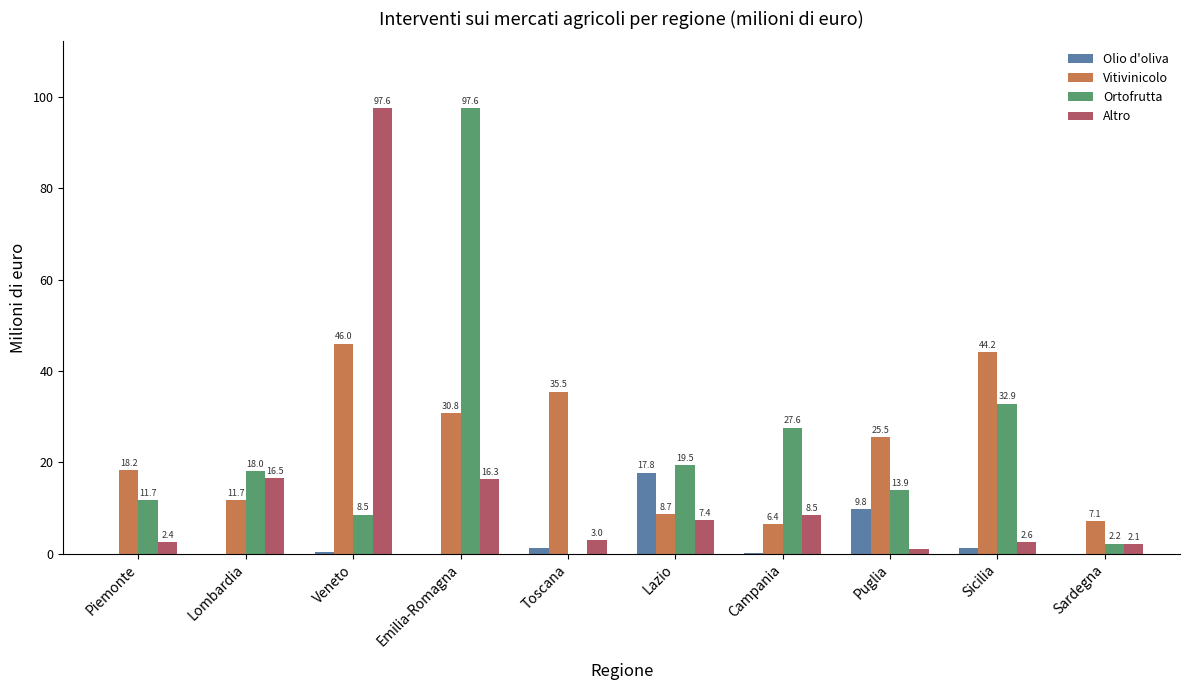

At which category is the sum across all series the highest?

Veneto